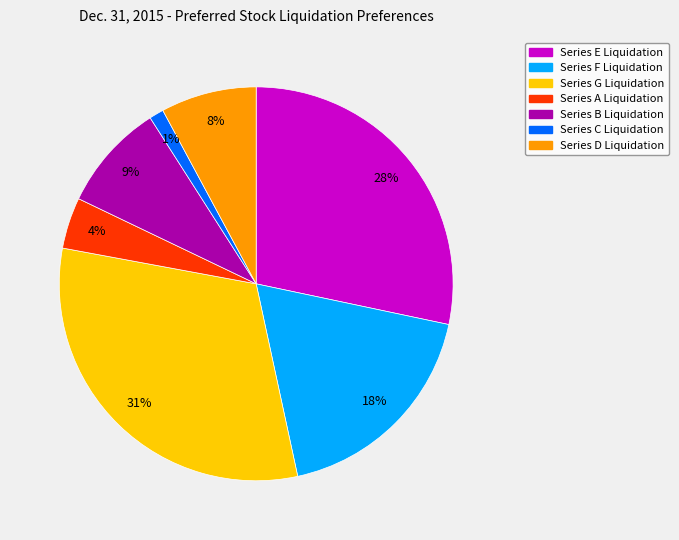

Is Series C Liquidation the majority of the pie?

No